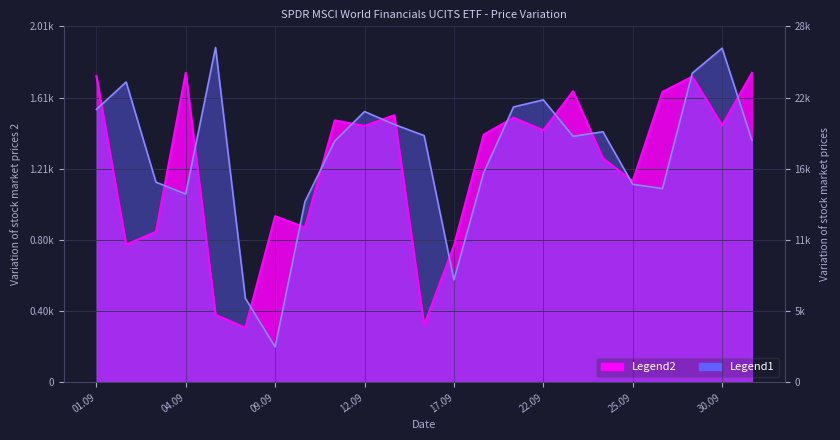

How many interior local peaks does the Open series have?

6